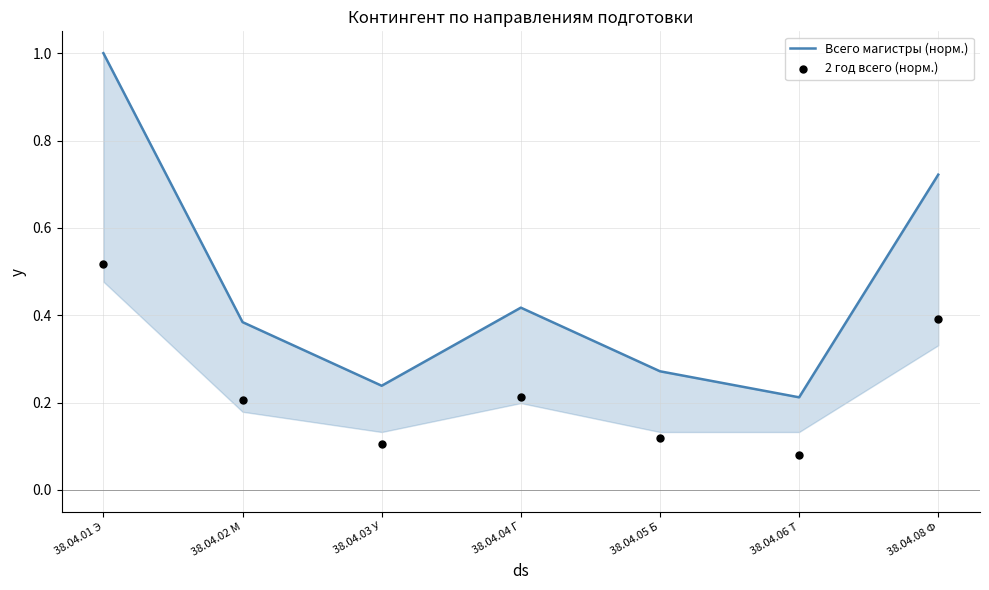

At which category is the sum across all series the highest?

38.04.01 Э